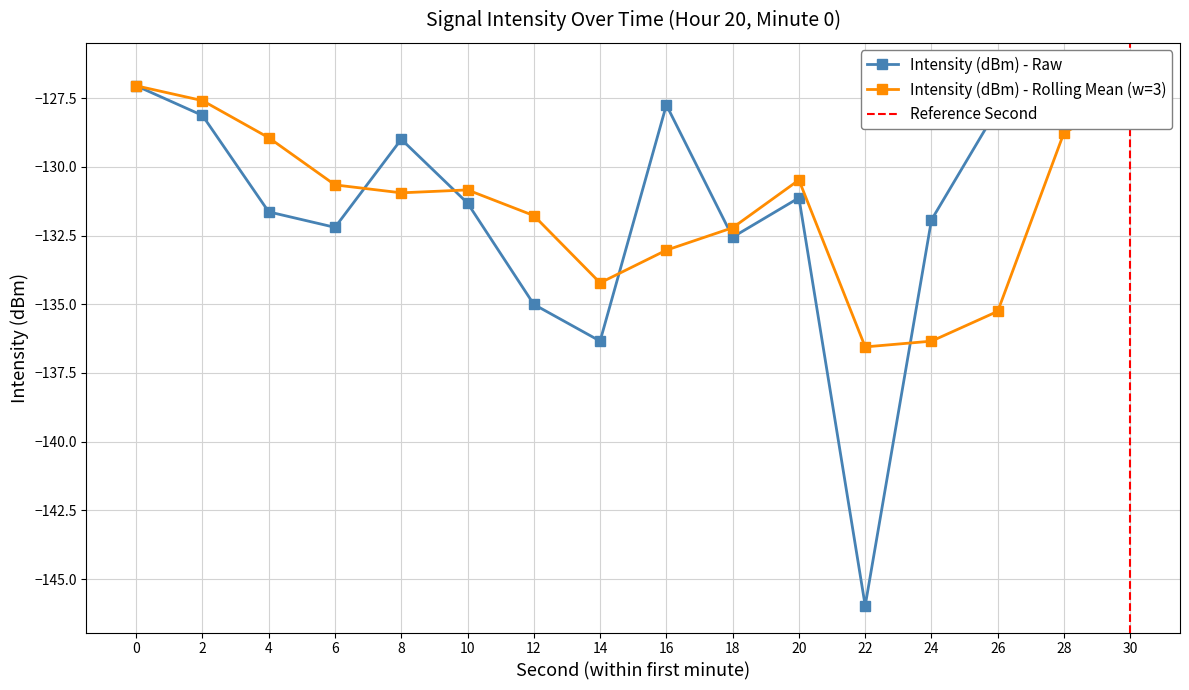

True or false: there are more than 0 points higher than both neighbors.

True